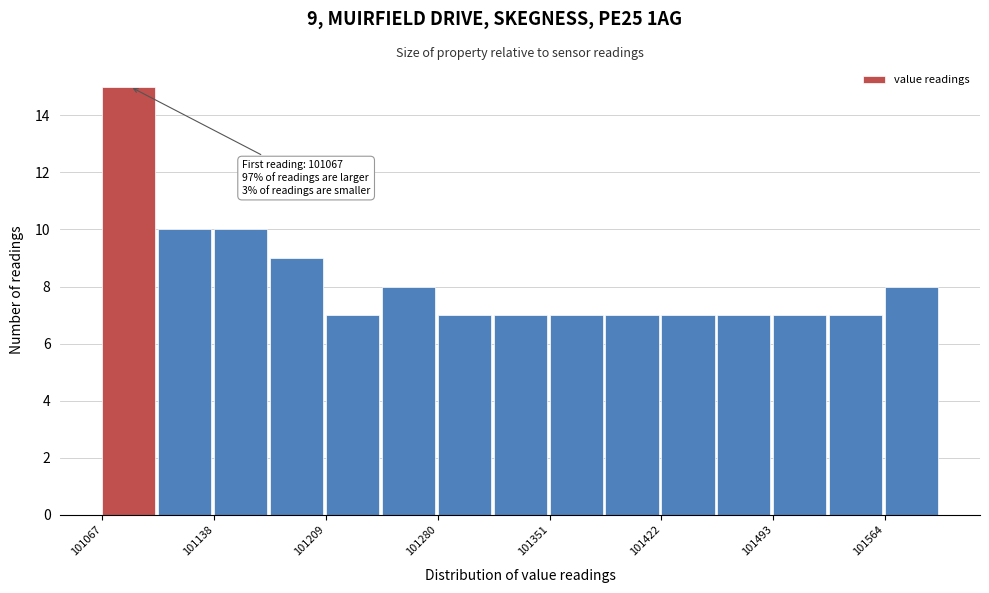

Read against the x-axis, roughly where is the centre of the tallest bar?

101080